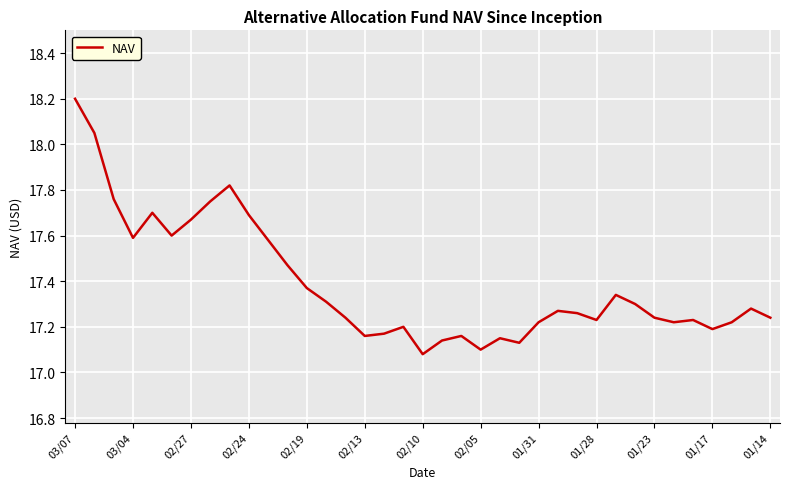

What is the difference between the maximum and minimum values?

1.1